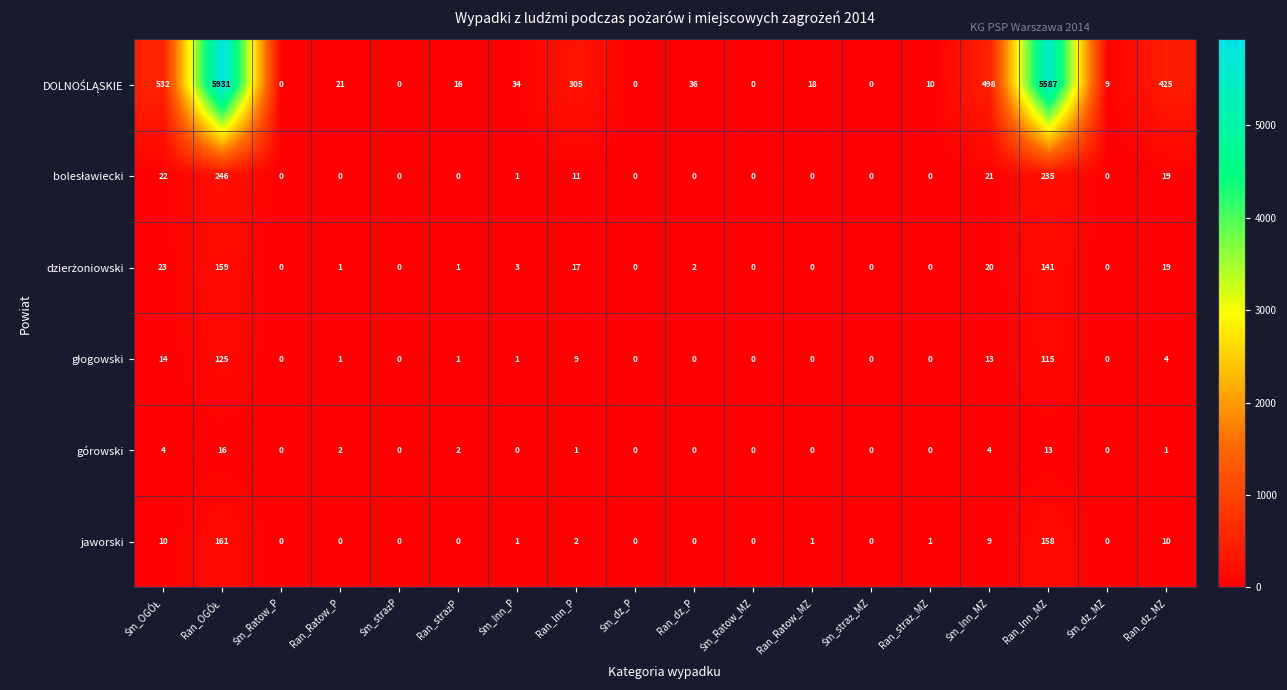

What is the average value of the jaworski series?

20